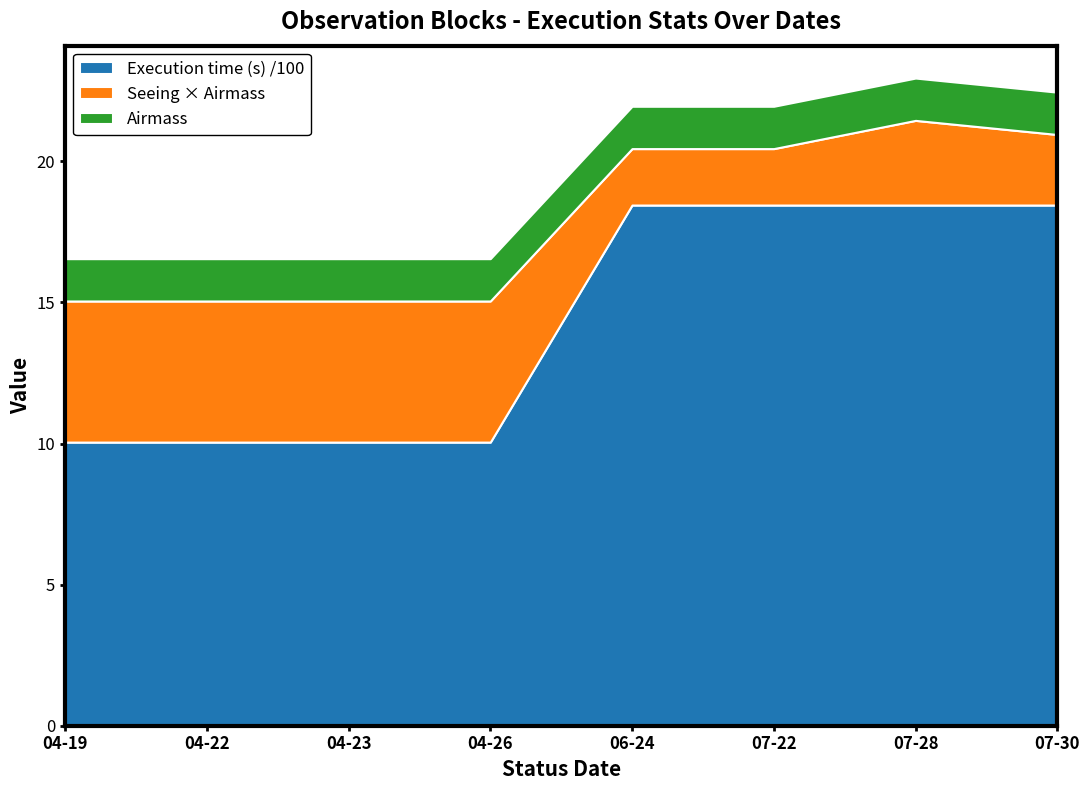

What are all the series names shown in the legend?

Execution time (s) /100, Seeing × Airmass, Airmass